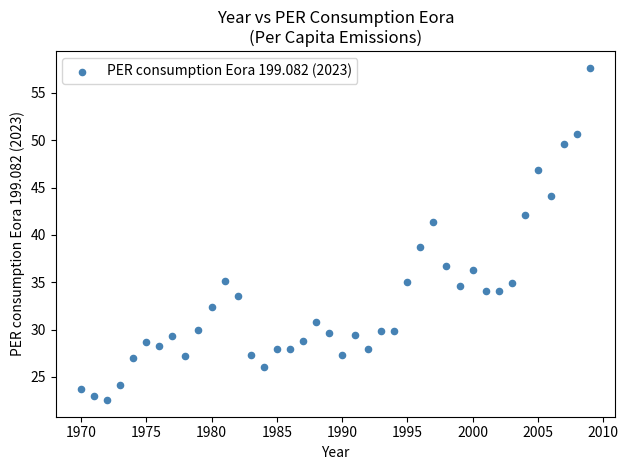

What is the range of Y values (max minus min)?

35.1